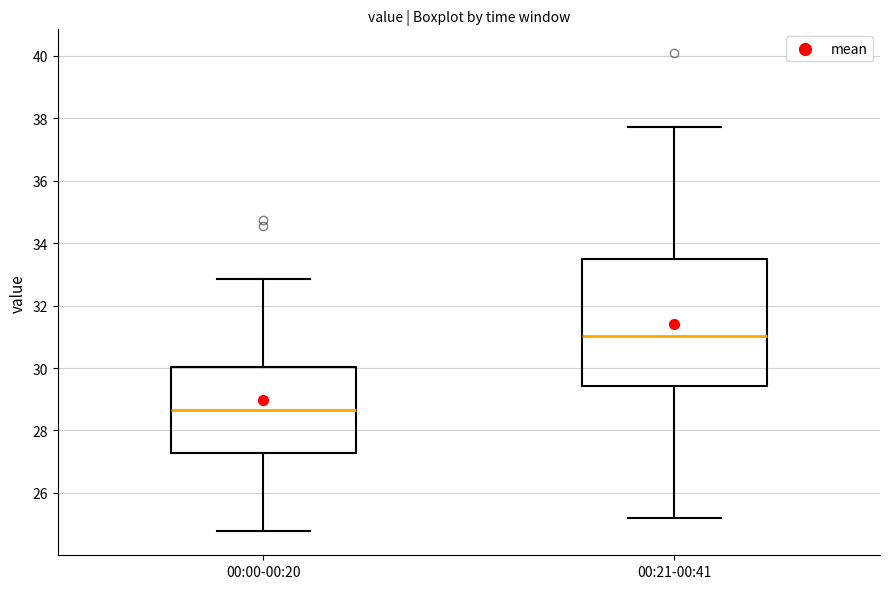

Which box's median line is the lowest?

00:00-00:20